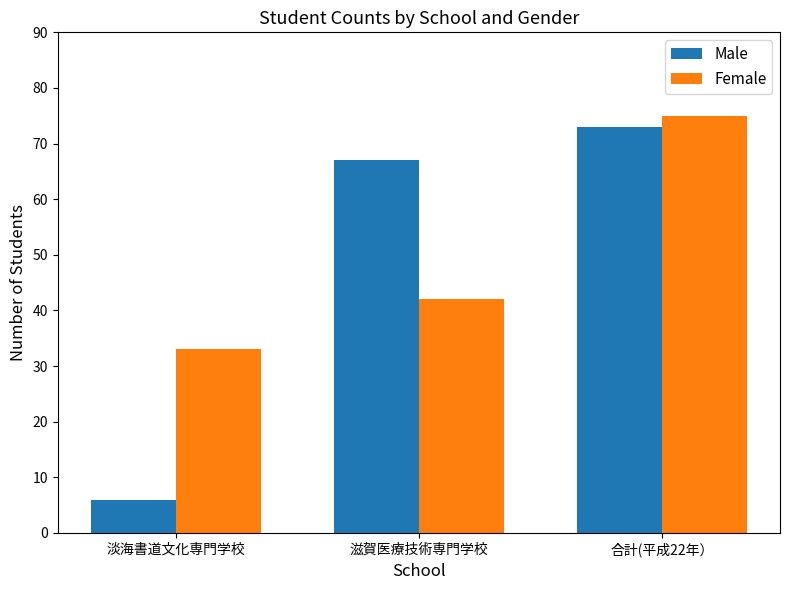

At which label does Female reach its peak?

合計(平成22年）